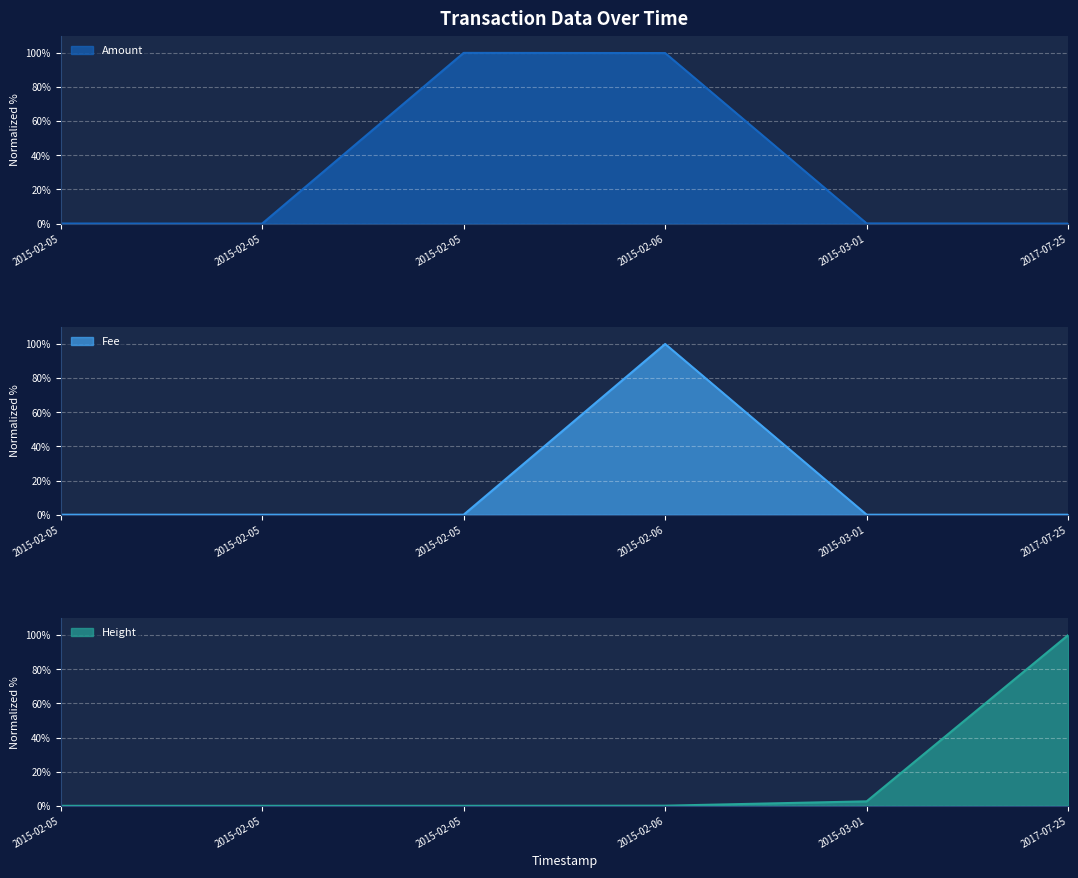

Rank the series by their maximum value, from lowest to highest.

Amount, Fee, Height